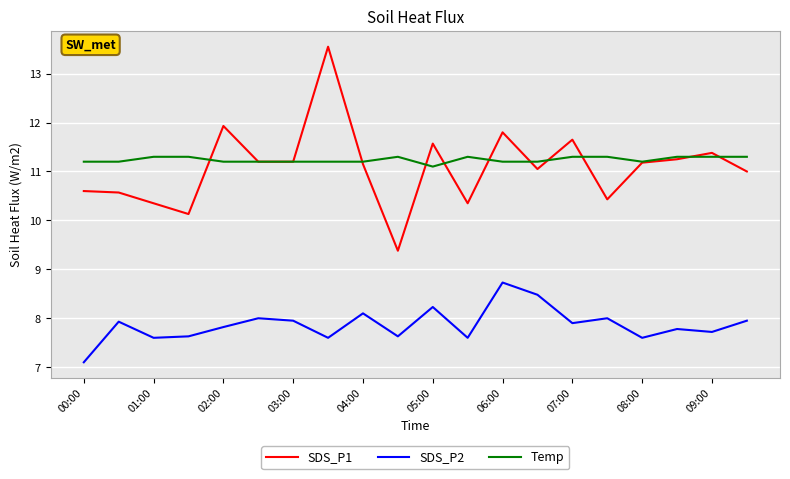

What is the greatest value displayed?

13.6